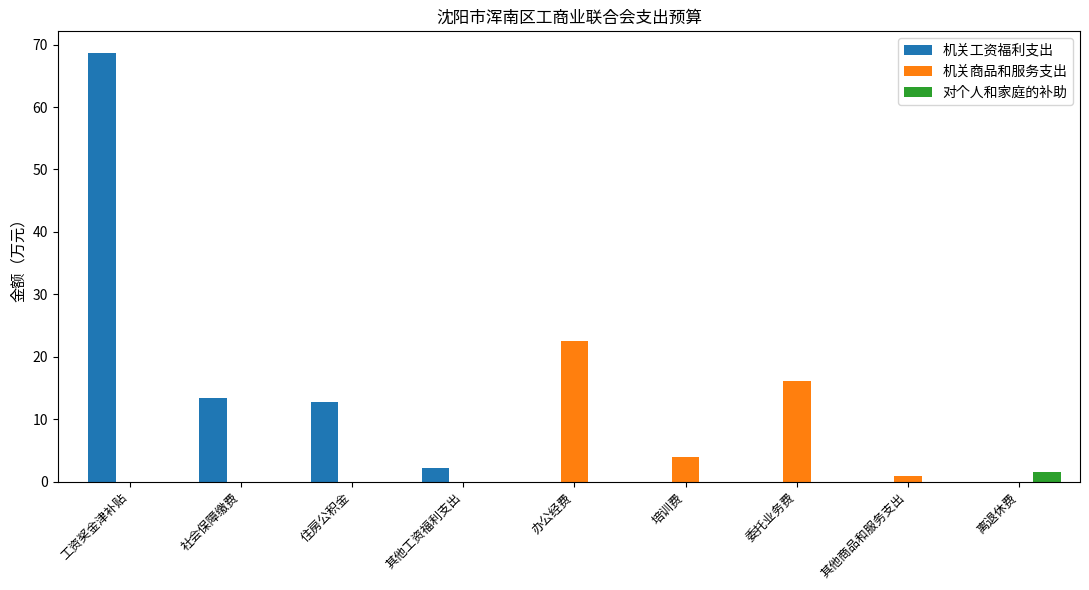

True or false: 机关工资福利支出 has a value of 0.0 at 办公经费.

True